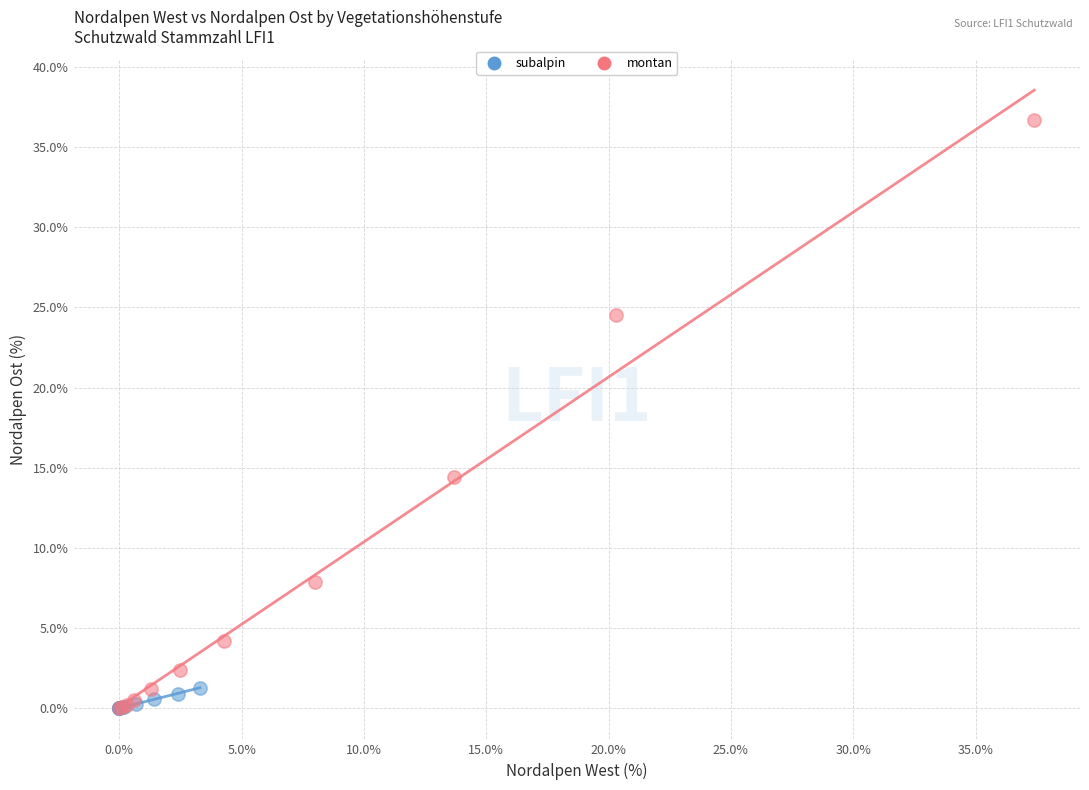

Which series contains the highest Y value?

montan